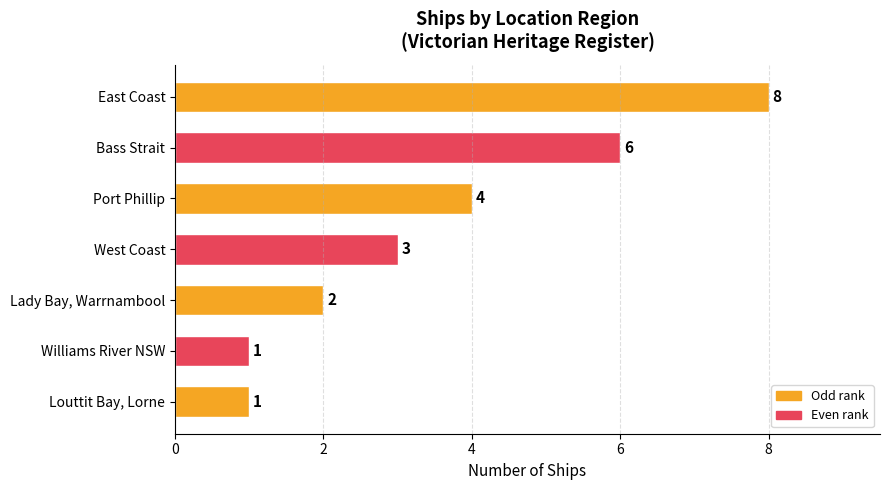

How many values are between 1 and 6?

6